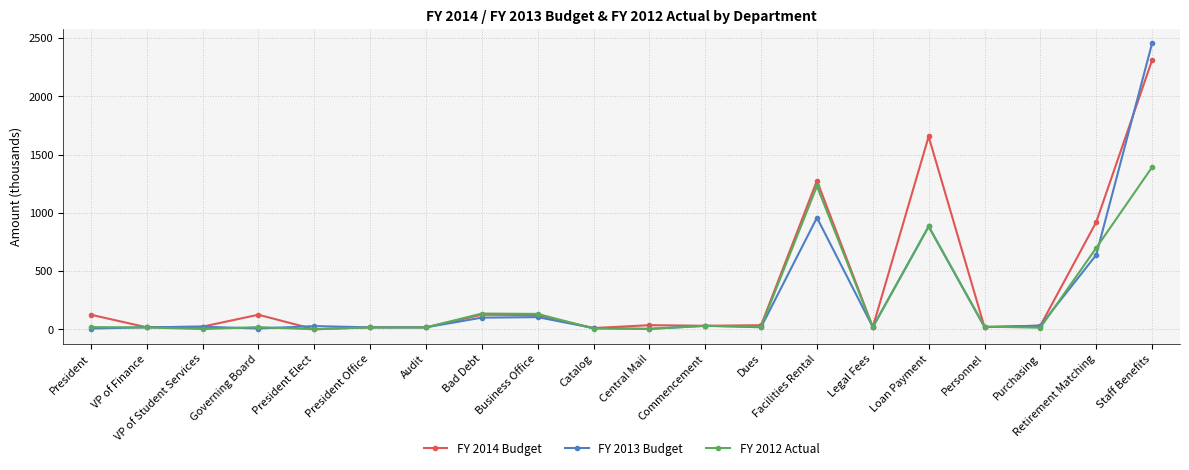

What is the difference between the FY 2013 Budget values at Purchasing and Retirement Matching?

606.8